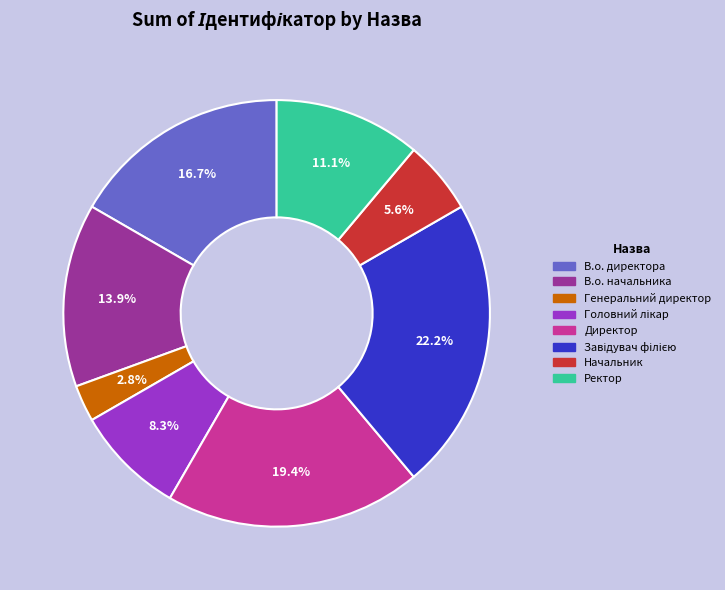

Is Директор the majority of the pie?

No